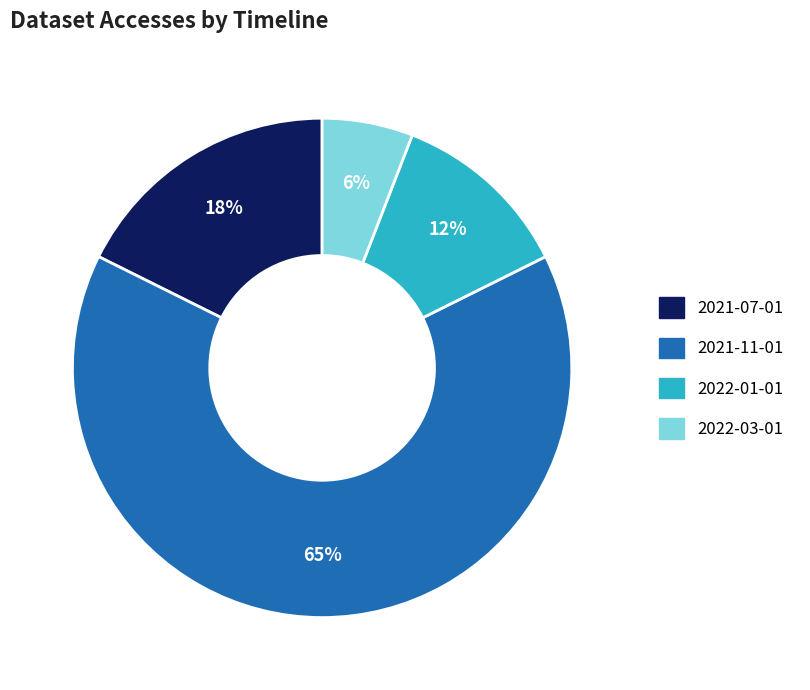

How many slices are in this pie chart?

4